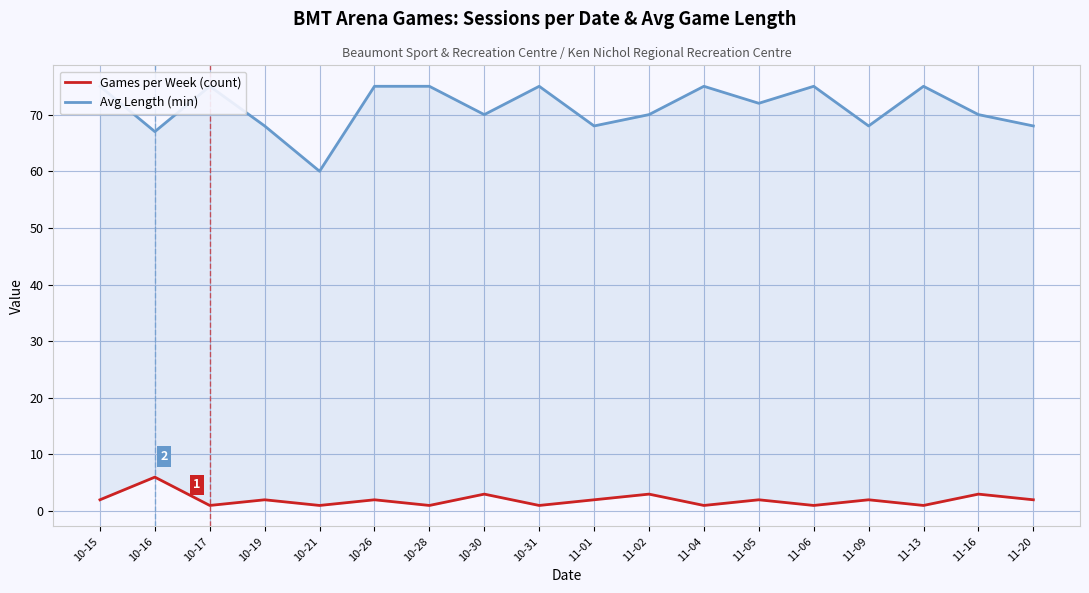

What is the difference between the Avg Length (min) values at 10-17 and 10-16?

8